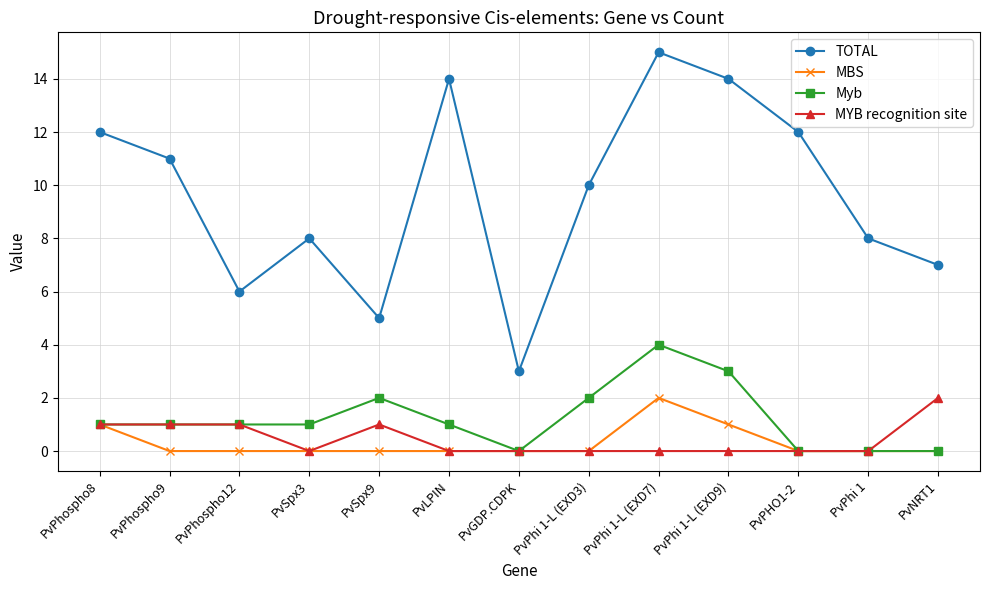

Reading left to right, list all the values displayed in this chart.

TOTAL: PvPhospho8=12	PvPhospho9=11	PvPhospho12=6	PvSpx3=8	PvSpx9=5	PvLPIN=14	PvGDP.CDPK=3	PvPhi 1-L (EXD3)=10	PvPhi 1-L (EXD7)=15	PvPhi 1-L (EXD9)=14	PvPHO1-2=12	PvPhi 1=8	PvNRT1=7
MBS: PvPhospho8=1	PvPhospho9=0	PvPhospho12=0	PvSpx3=0	PvSpx9=0	PvLPIN=0	PvGDP.CDPK=0	PvPhi 1-L (EXD3)=0	PvPhi 1-L (EXD7)=2	PvPhi 1-L (EXD9)=1	PvPHO1-2=0	PvPhi 1=0	PvNRT1=0
Myb: PvPhospho8=1	PvPhospho9=1	PvPhospho12=1	PvSpx3=1	PvSpx9=2	PvLPIN=1	PvGDP.CDPK=0	PvPhi 1-L (EXD3)=2	PvPhi 1-L (EXD7)=4	PvPhi 1-L (EXD9)=3	PvPHO1-2=0	PvPhi 1=0	PvNRT1=0
MYB recognition site: PvPhospho8=1	PvPhospho9=1	PvPhospho12=1	PvSpx3=0	PvSpx9=1	PvLPIN=0	PvGDP.CDPK=0	PvPhi 1-L (EXD3)=0	PvPhi 1-L (EXD7)=0	PvPhi 1-L (EXD9)=0	PvPHO1-2=0	PvPhi 1=0	PvNRT1=2